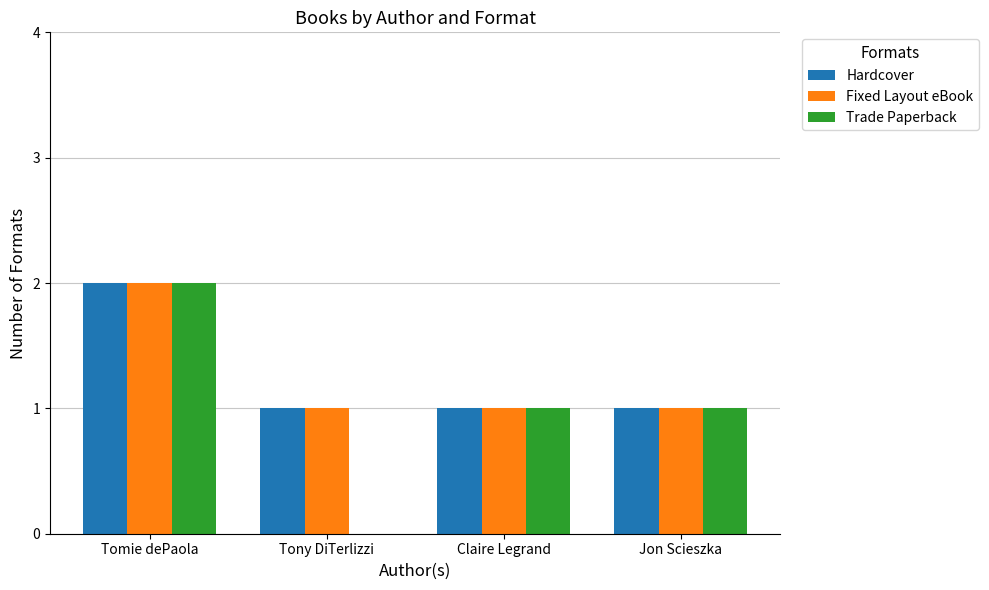

What is the sum of all Trade Paperback values?

4